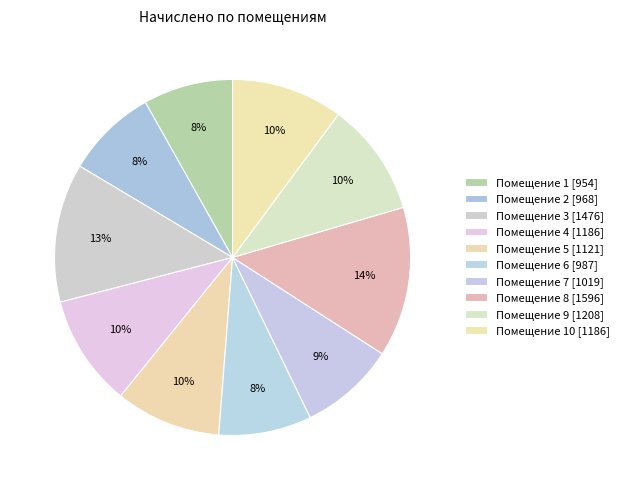

How many segments does this pie chart have?

10